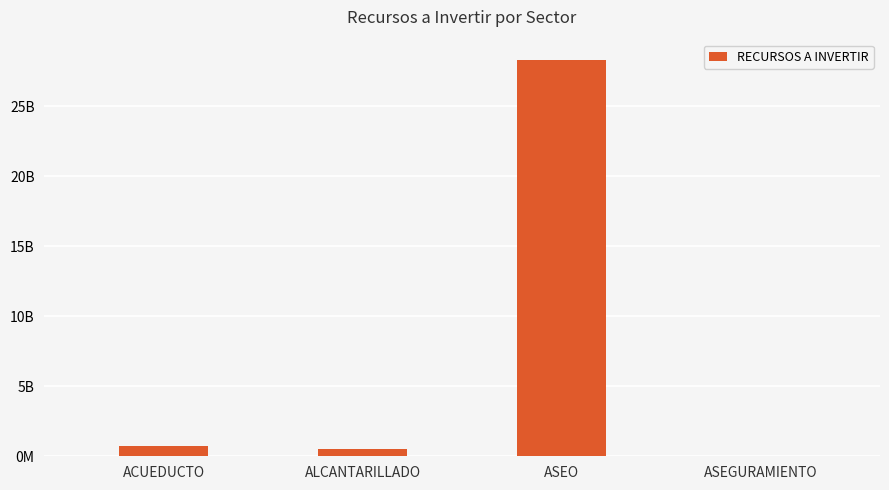

Which has a higher value, ASEGURAMIENTO or ACUEDUCTO?

ACUEDUCTO